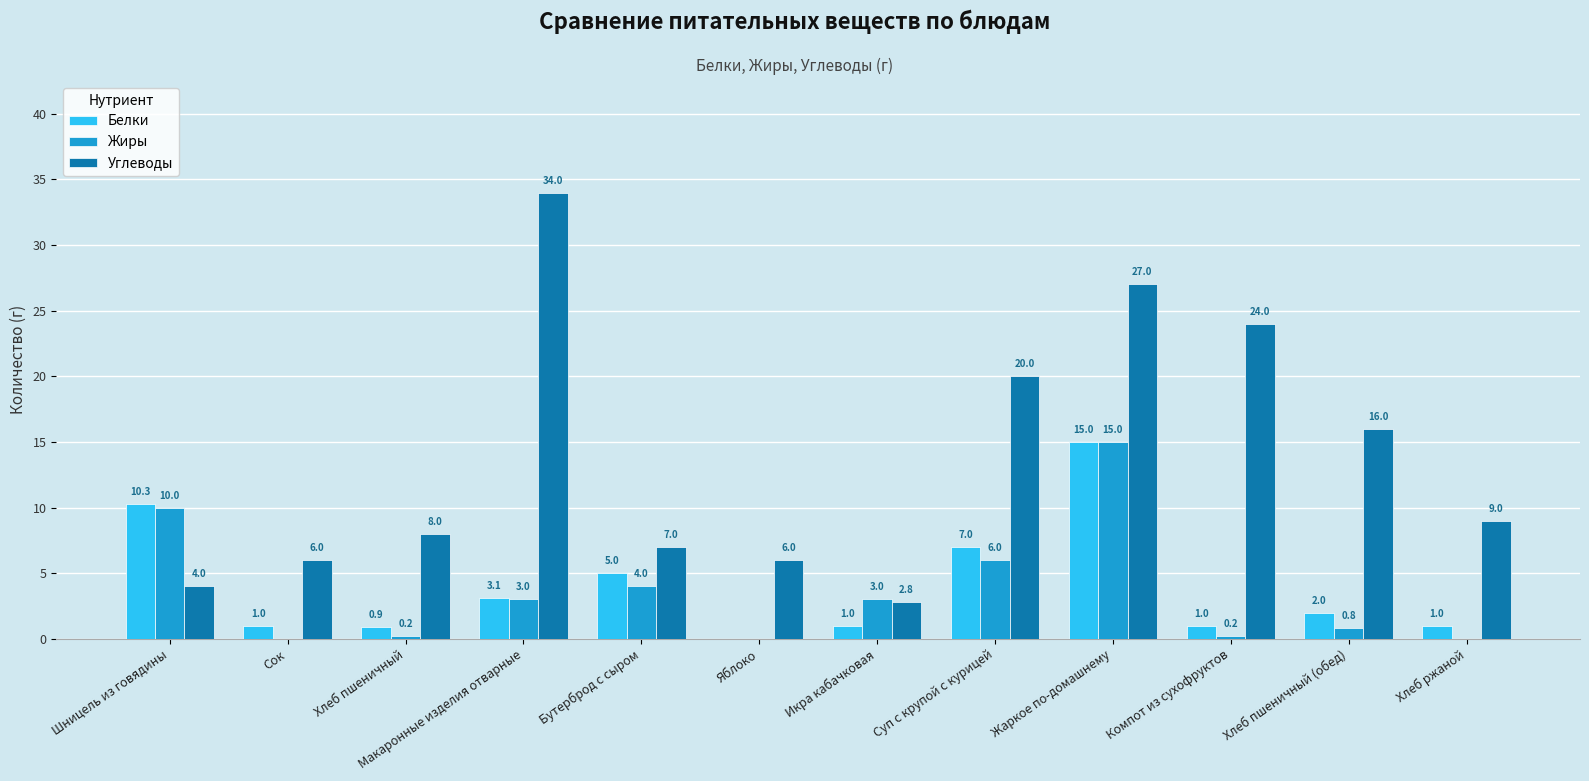

Is it true that Жиры equals 0.0 at Сок?

True